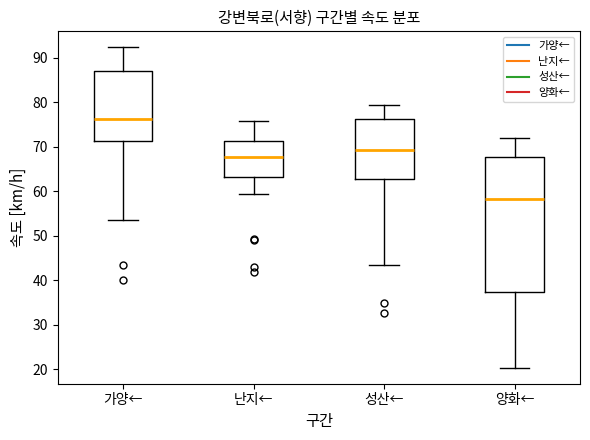

Reading left to right, read every box against the y-axis: the position of its median line, the range the box covers, and the ends of its whiskers. The values are not printed on the chart, so give them approximately, as read against the axis.

가양←: median 76, box 71 to 87, whiskers 53 to 92
난지←: median 68, box 63 to 71, whiskers 59 to 76
성산←: median 69, box 63 to 76, whiskers 43 to 79
양화←: median 58, box 37 to 68, whiskers 20 to 72